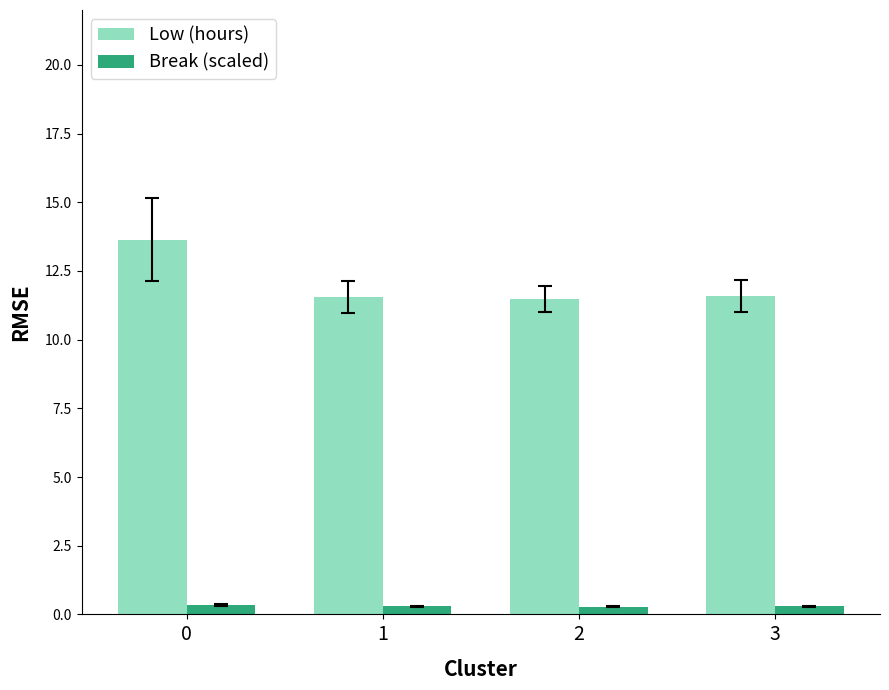

The Low (hours) series shows 4.0 at 2. True or false?

False